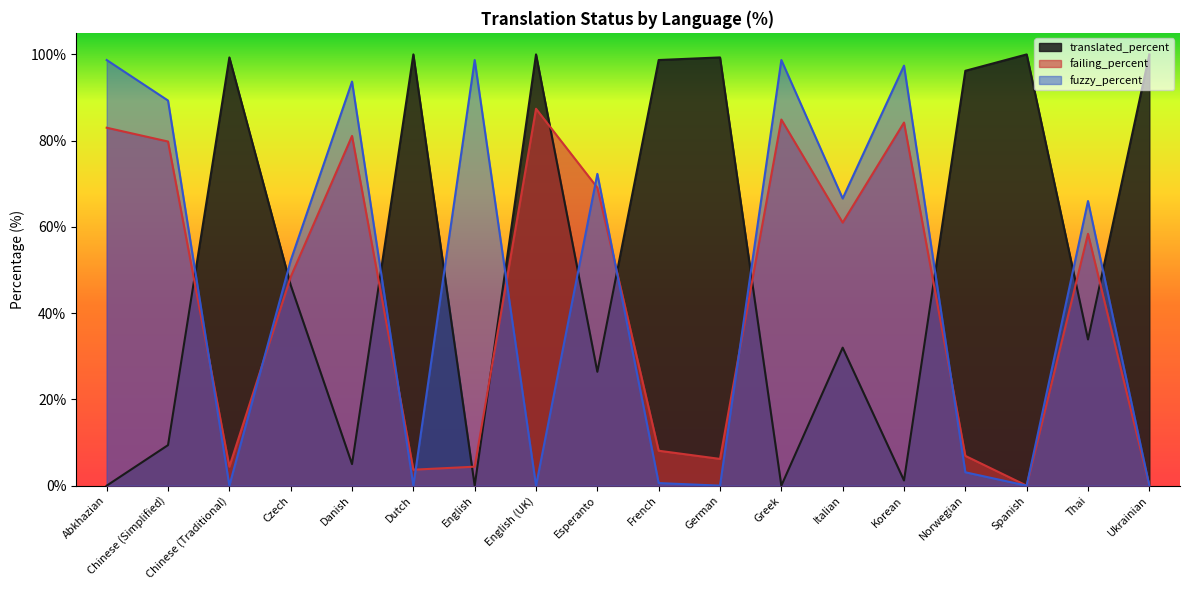

What is the difference between the highest and lowest values at Czech?

5.7